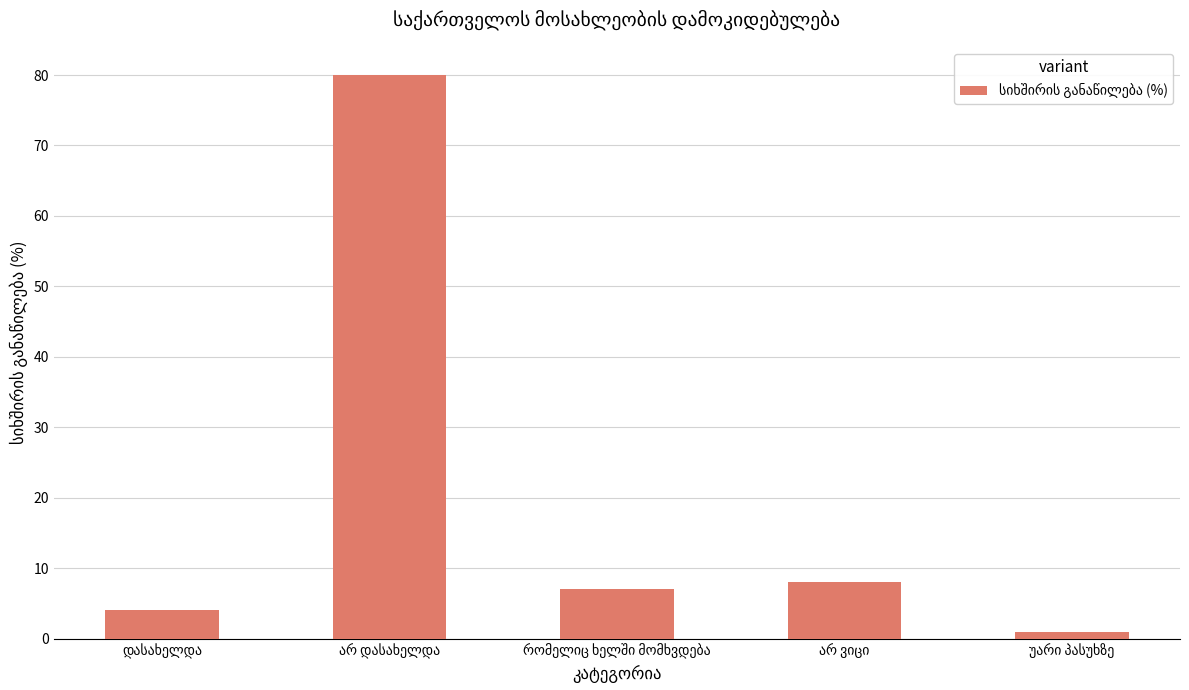

What is the difference between the maximum and minimum values?

79